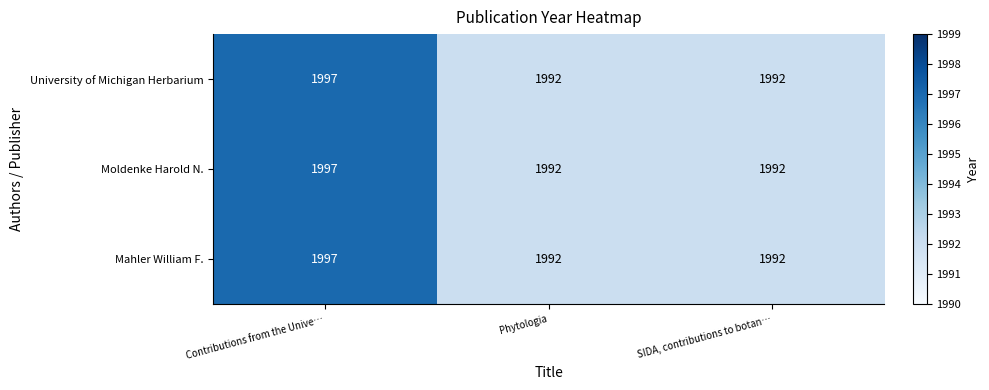

Reading left to right, list all the values displayed in this chart.

University of Michigan Herbarium: Contributions from the Unive…=1997	Phytologia=1992	SIDA, contributions to botan…=1992
Moldenke Harold N.: Contributions from the Unive…=1997	Phytologia=1992	SIDA, contributions to botan…=1992
Mahler William F.: Contributions from the Unive…=1997	Phytologia=1992	SIDA, contributions to botan…=1992